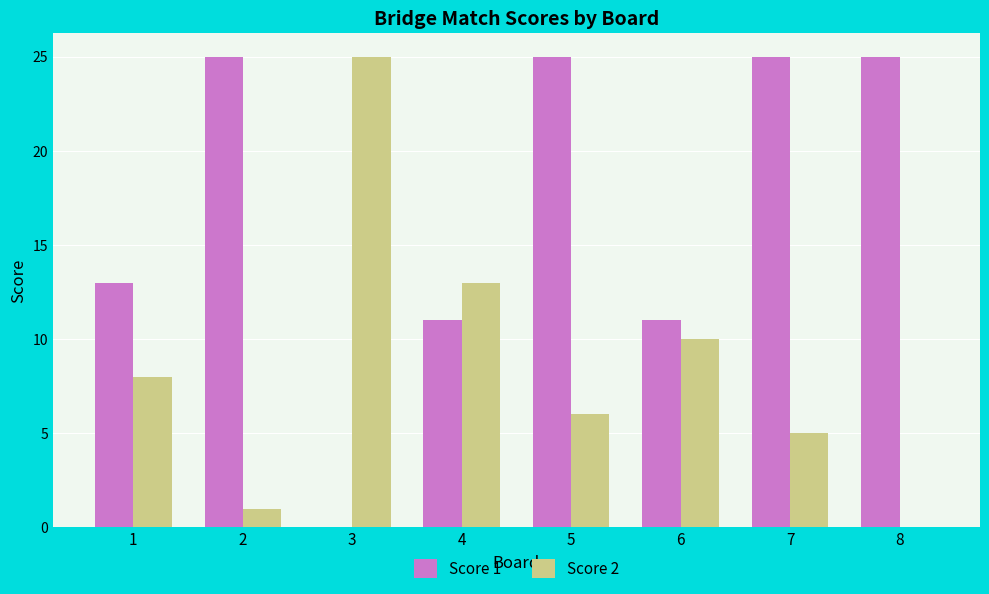

How many categories are shown in the chart?

8